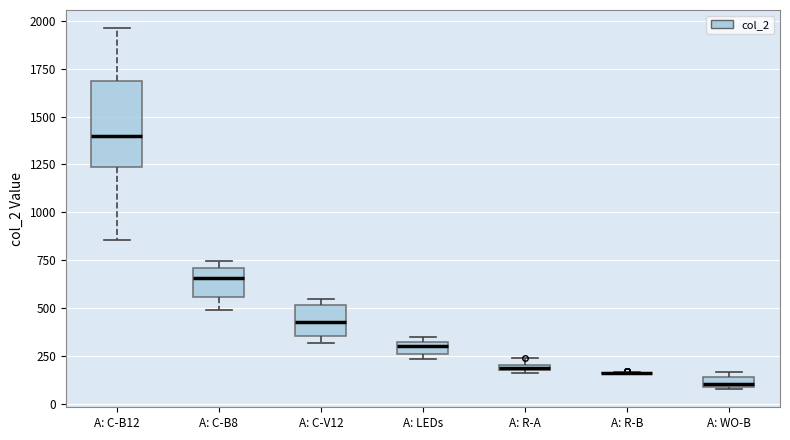

Which box is the tallest, from its lower edge to its upper edge?

A: C-B12